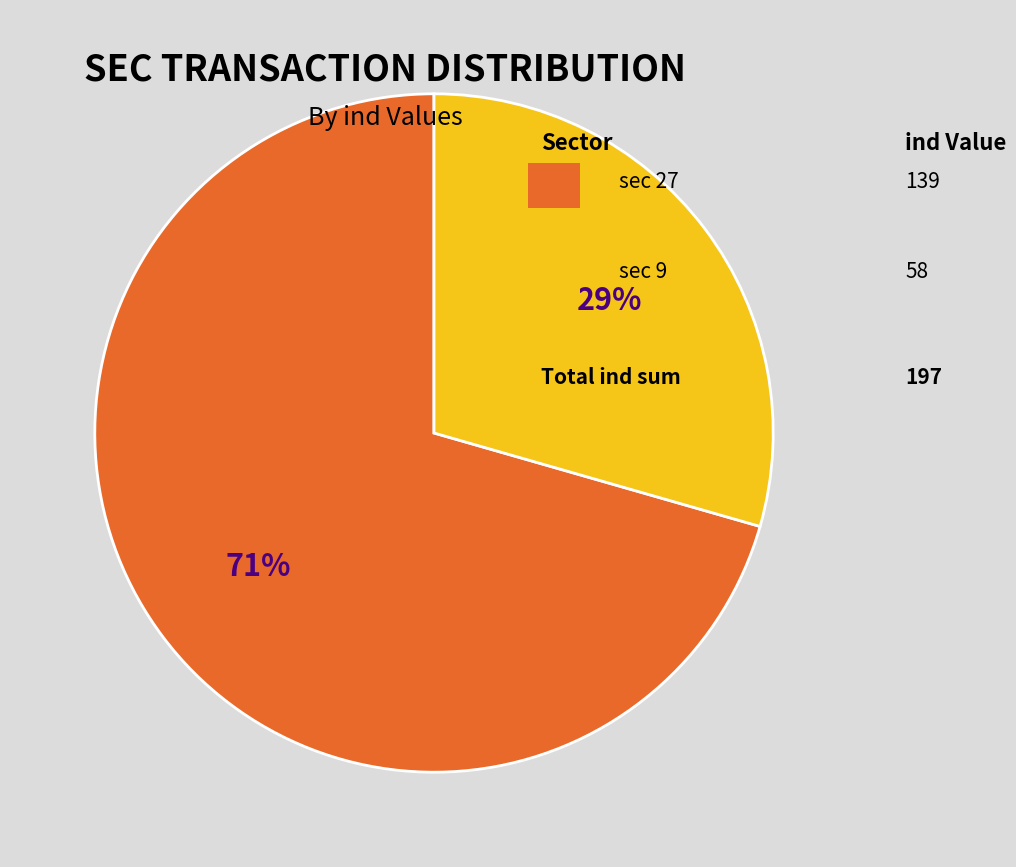

Does any single category account for the majority?

Yes